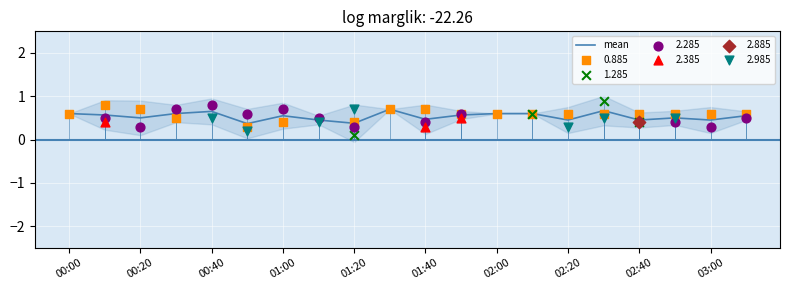

What is the minimum value for mean?

0.4